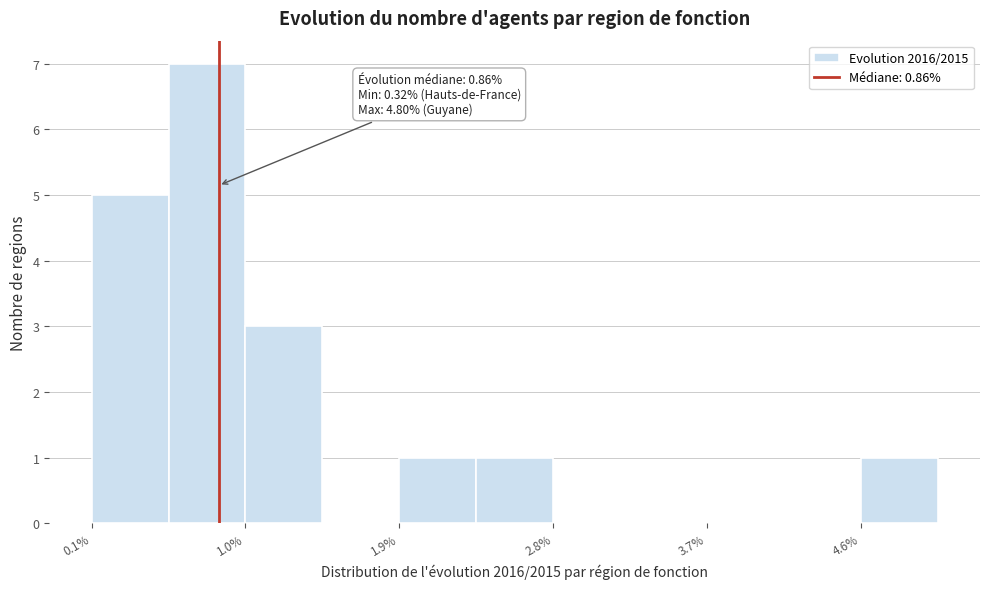

Over which range of the x-axis is the bar tallest?

0.6 to 1.0